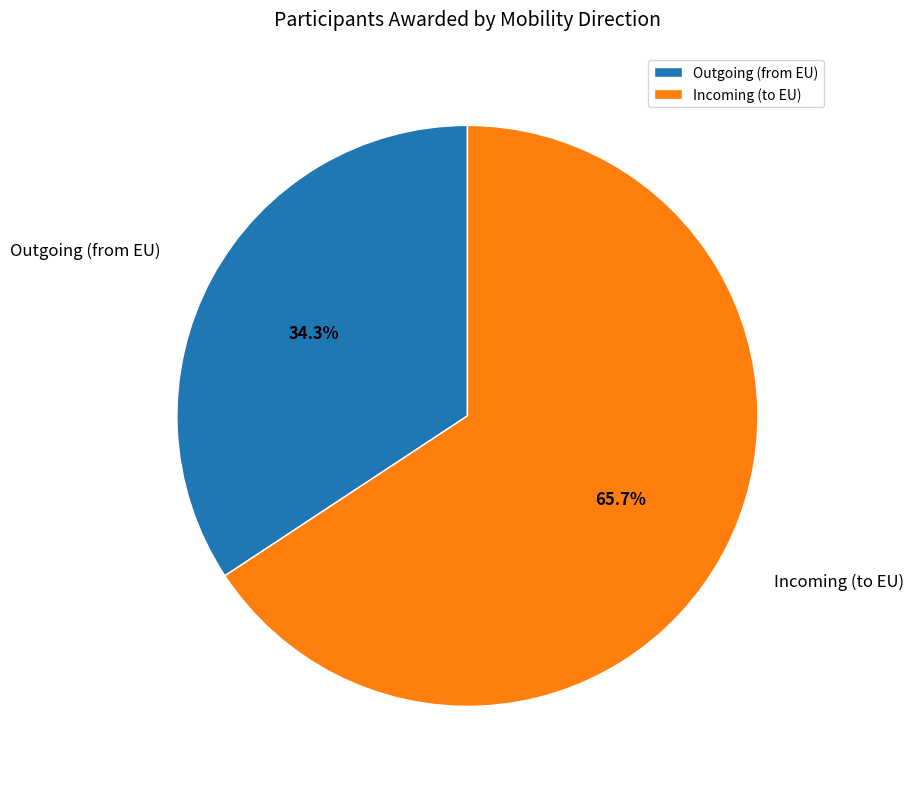

Which has a higher value, Incoming (to EU) or Outgoing (from EU)?

Incoming (to EU)